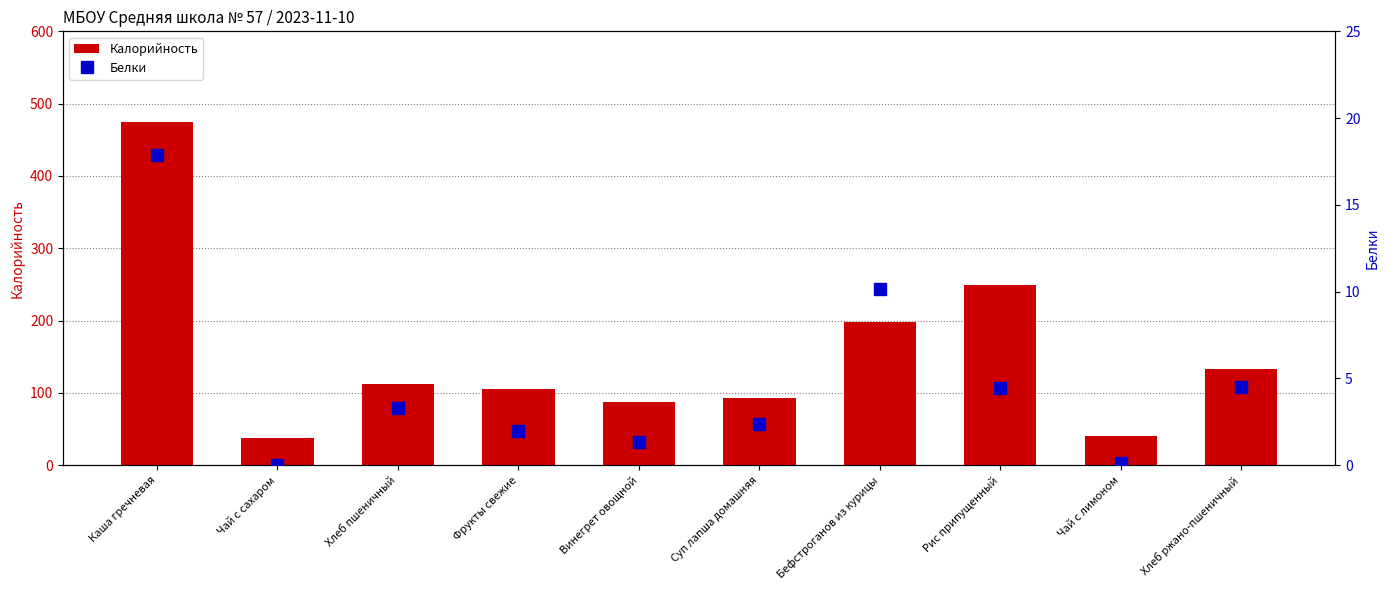

How many groups of bars are there?

10